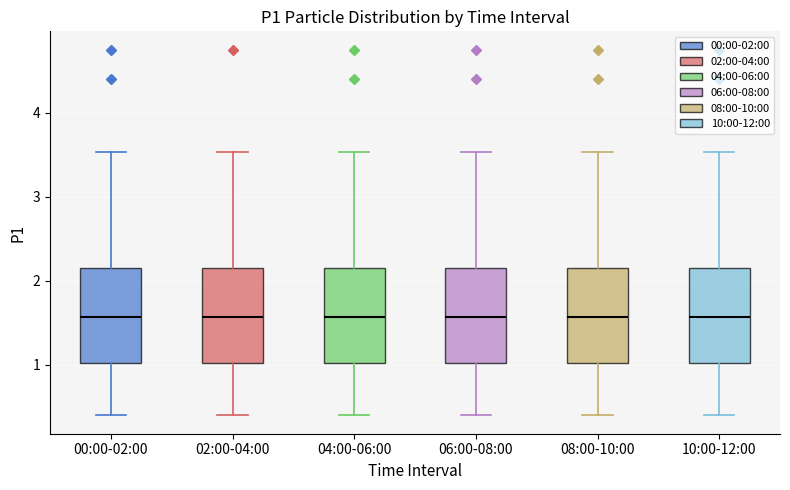

Reading left to right, transcribe this box plot: for each box, give where its median line is, the range the box spans, and where its two whiskers end, as read against the y-axis. The values are not printed on the chart, so give them approximately, as read against the axis.

00:00-02:00: median 1.6, box 1.0 to 2.2, whiskers 0.4 to 3.5
02:00-04:00: median 1.6, box 1.0 to 2.2, whiskers 0.4 to 3.5
04:00-06:00: median 1.6, box 1.0 to 2.2, whiskers 0.4 to 3.5
06:00-08:00: median 1.6, box 1.0 to 2.2, whiskers 0.4 to 3.5
08:00-10:00: median 1.6, box 1.0 to 2.2, whiskers 0.4 to 3.5
10:00-12:00: median 1.6, box 1.0 to 2.2, whiskers 0.4 to 3.5